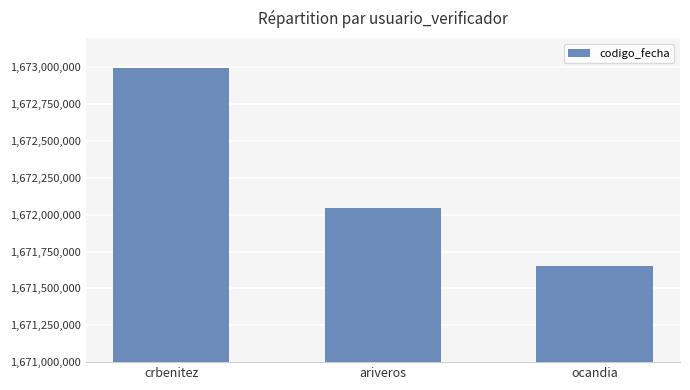

List the labels in order of value, largest first.

crbenitez, ariveros, ocandia